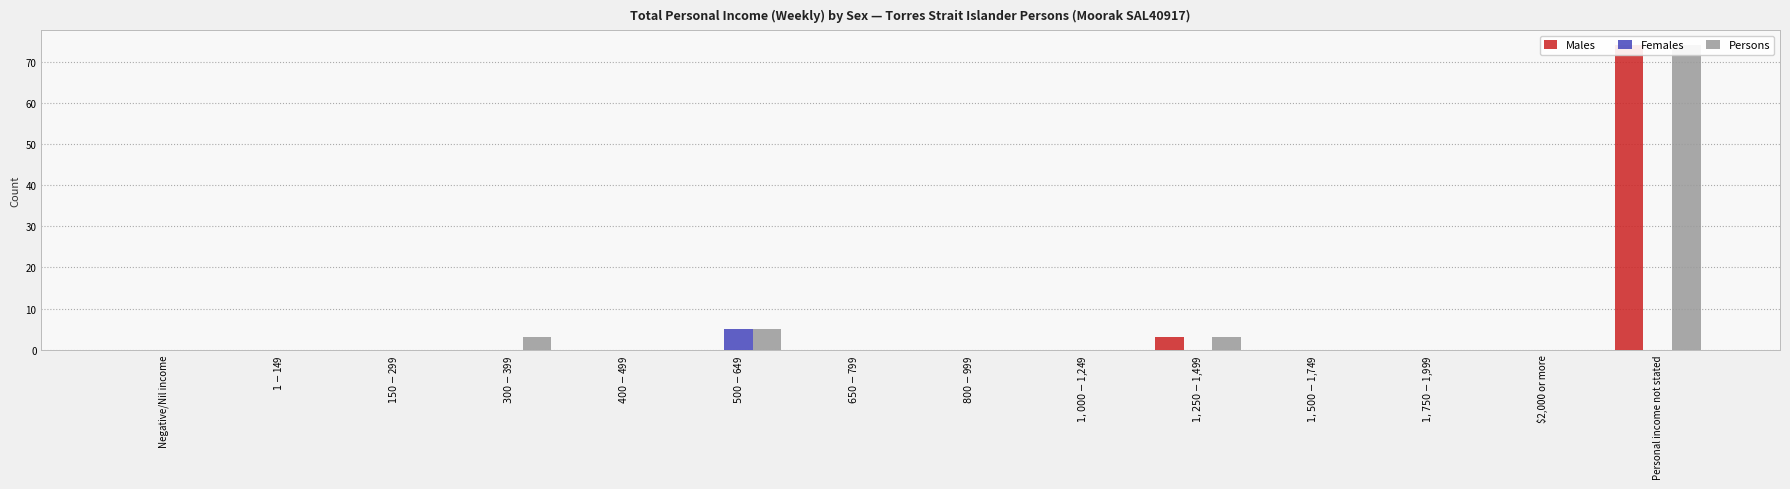

How many bars are there in each group?

3